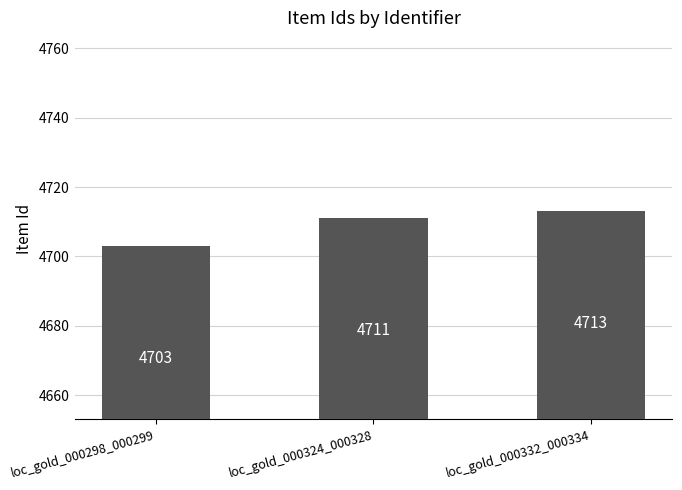

What is the label of the 3rd bar from the right?

loc_gold_000298_000299